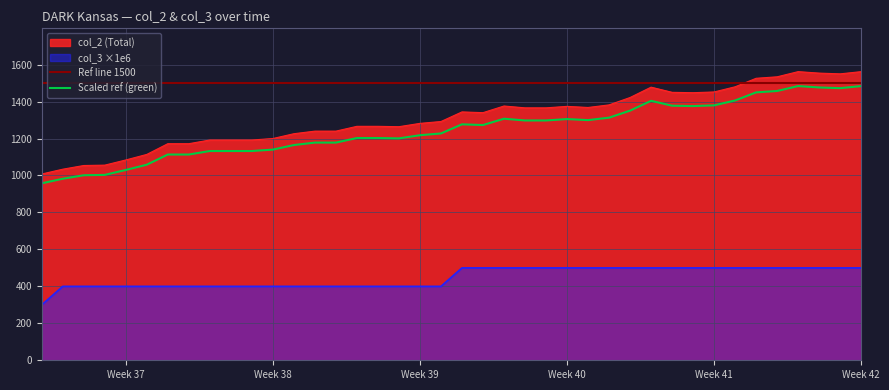

How many data points in col_2 are less than 1340?

20